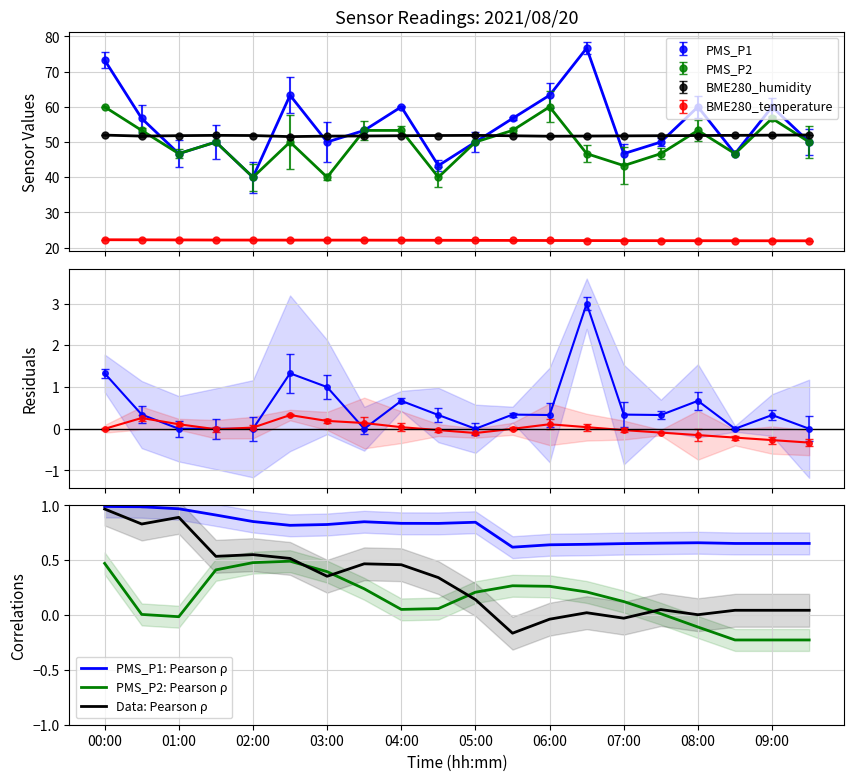

At how many categories does at least one series exceed 0?

20